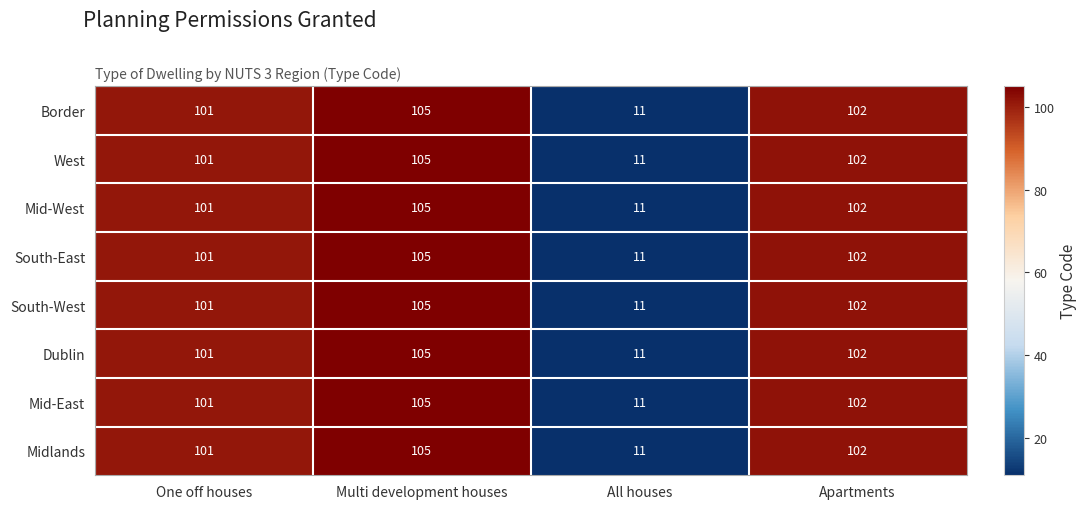

What is the difference between the maximum and minimum values in the West series?

94